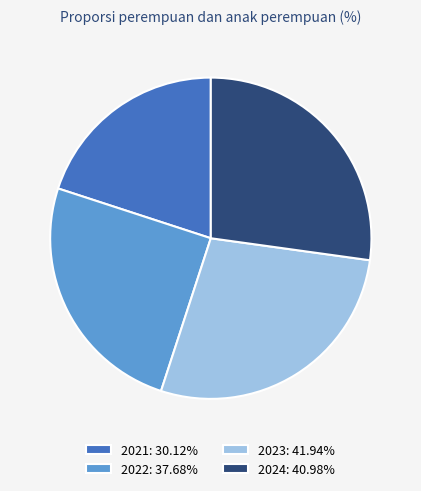

Do 2023 and 2024 together represent more than half of the pie?

Yes